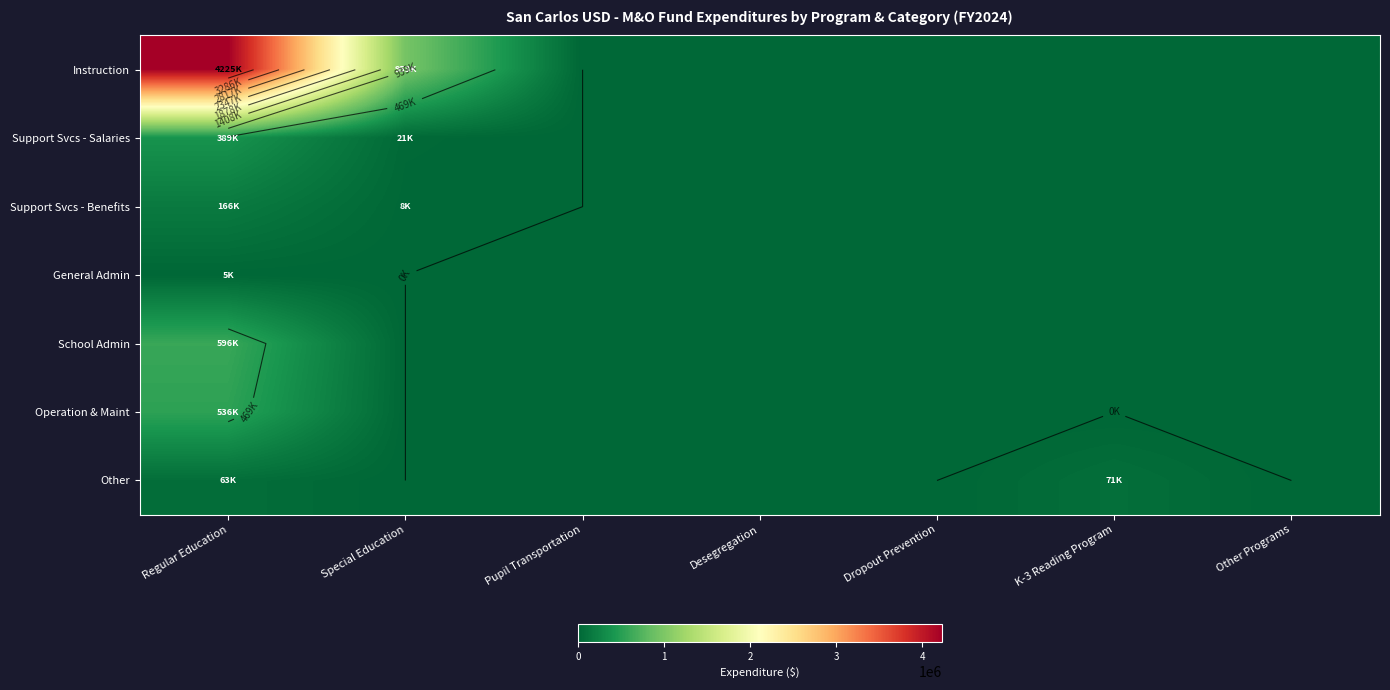

At how many categories does at least one series exceed 3103089?

1